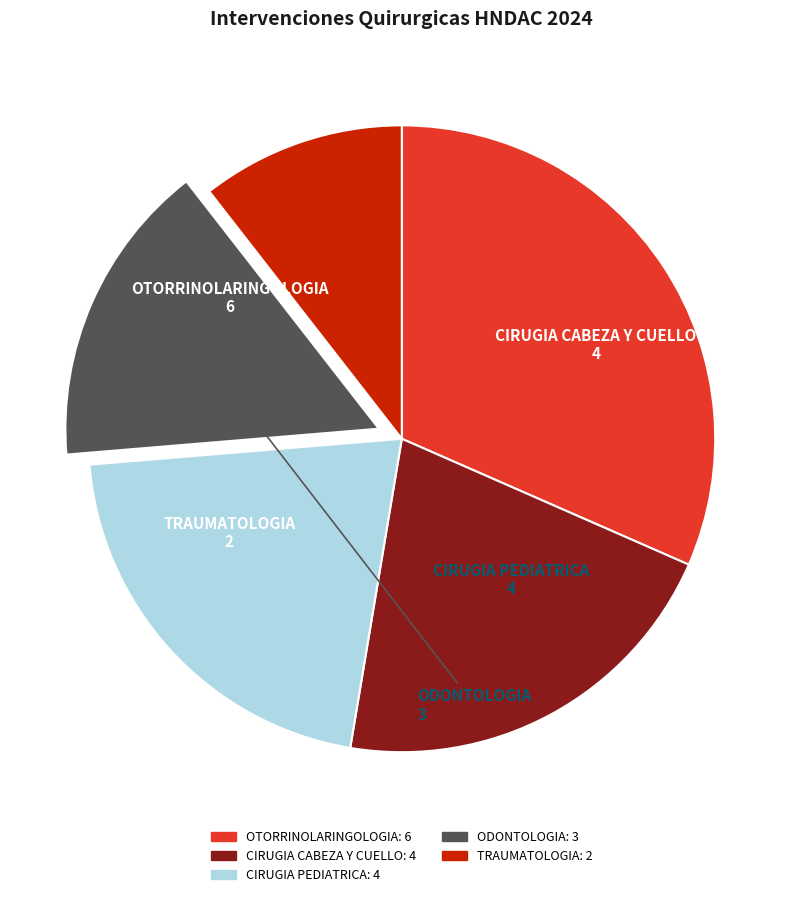

How many segments does this pie chart have?

5